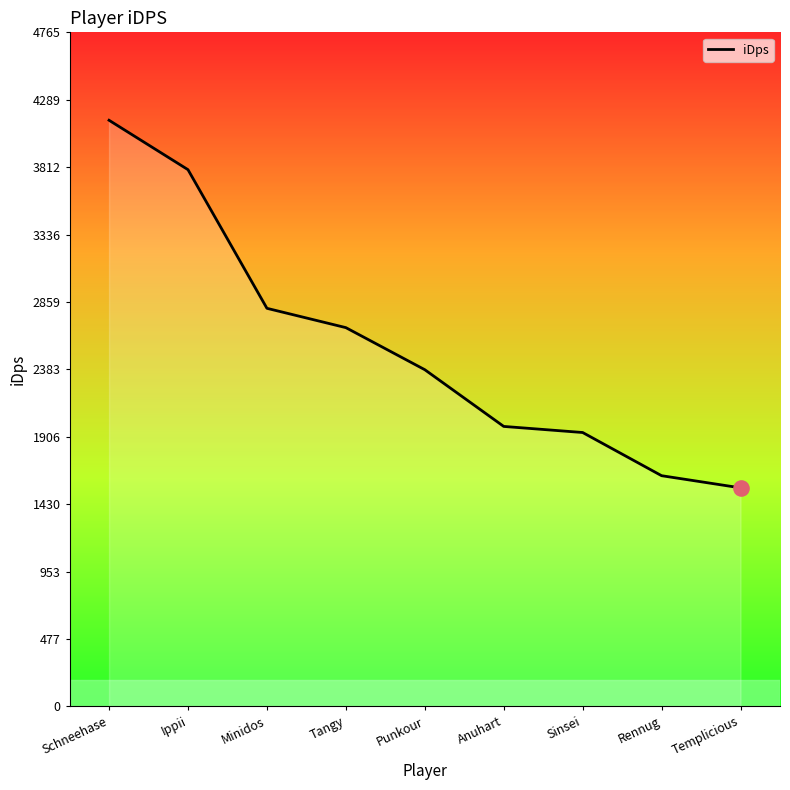

What is the change in value from Ippii to Anuhart?

-1814.9